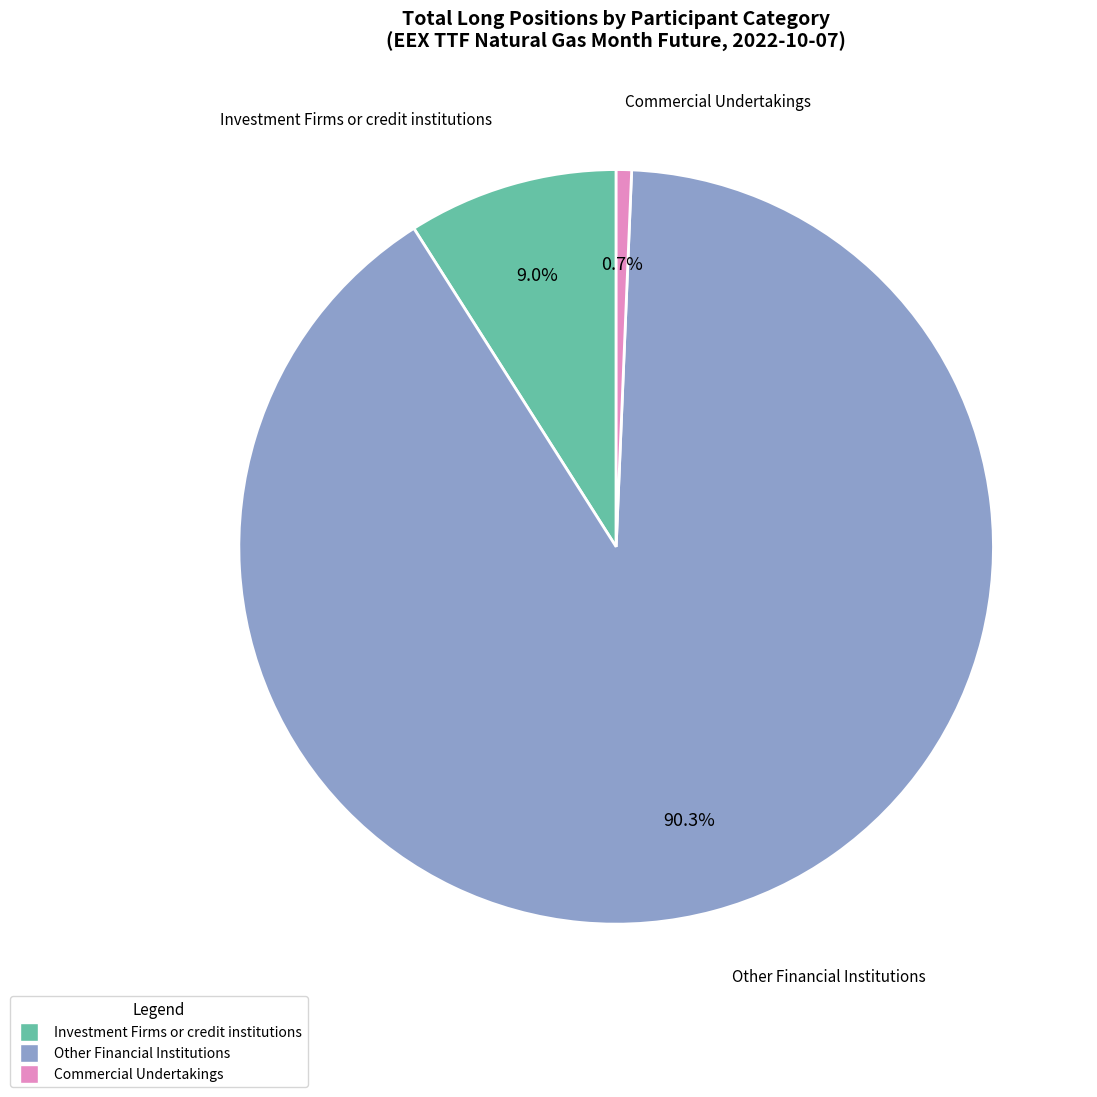

Is there any slice that represents more than half of the pie?

Yes